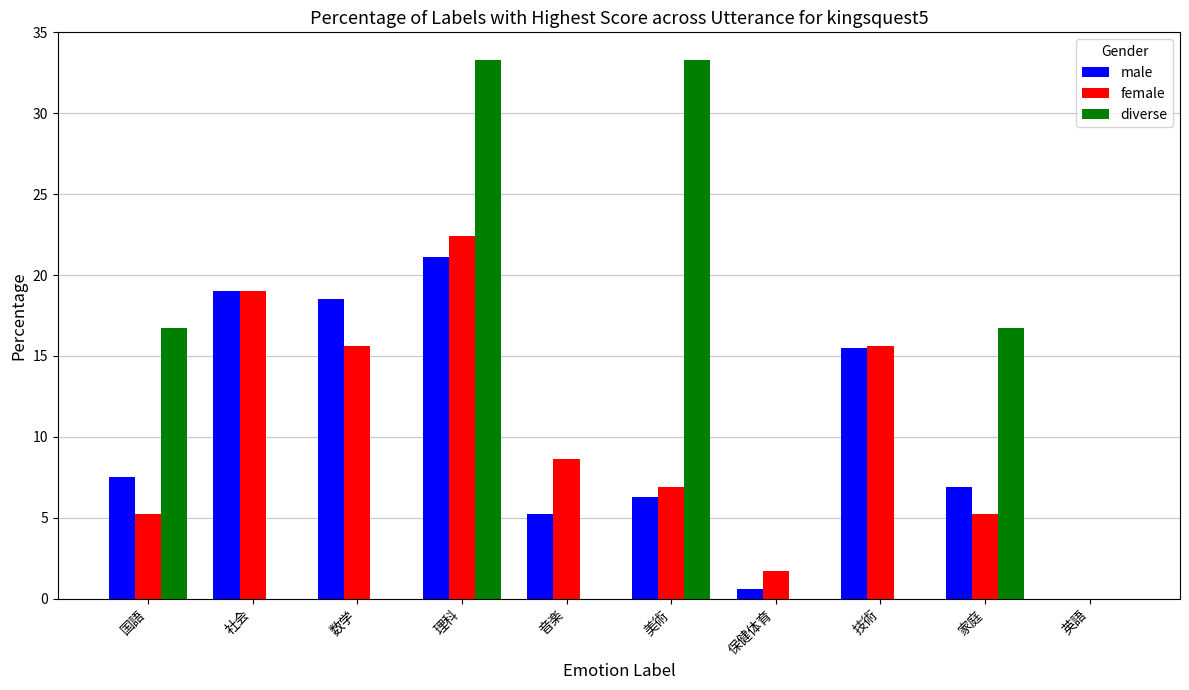

What is the sum of the female values at 国語 and 家庭?

10.4